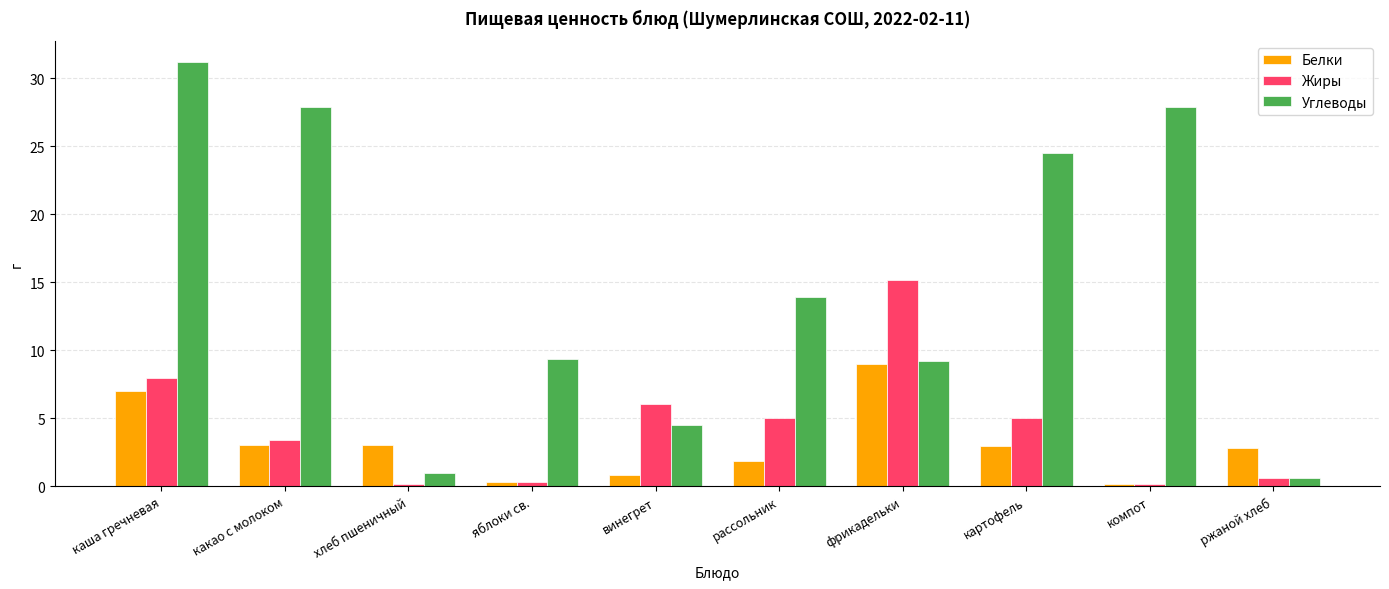

Read the Углеводы value at ржаной хлеб.

0.6